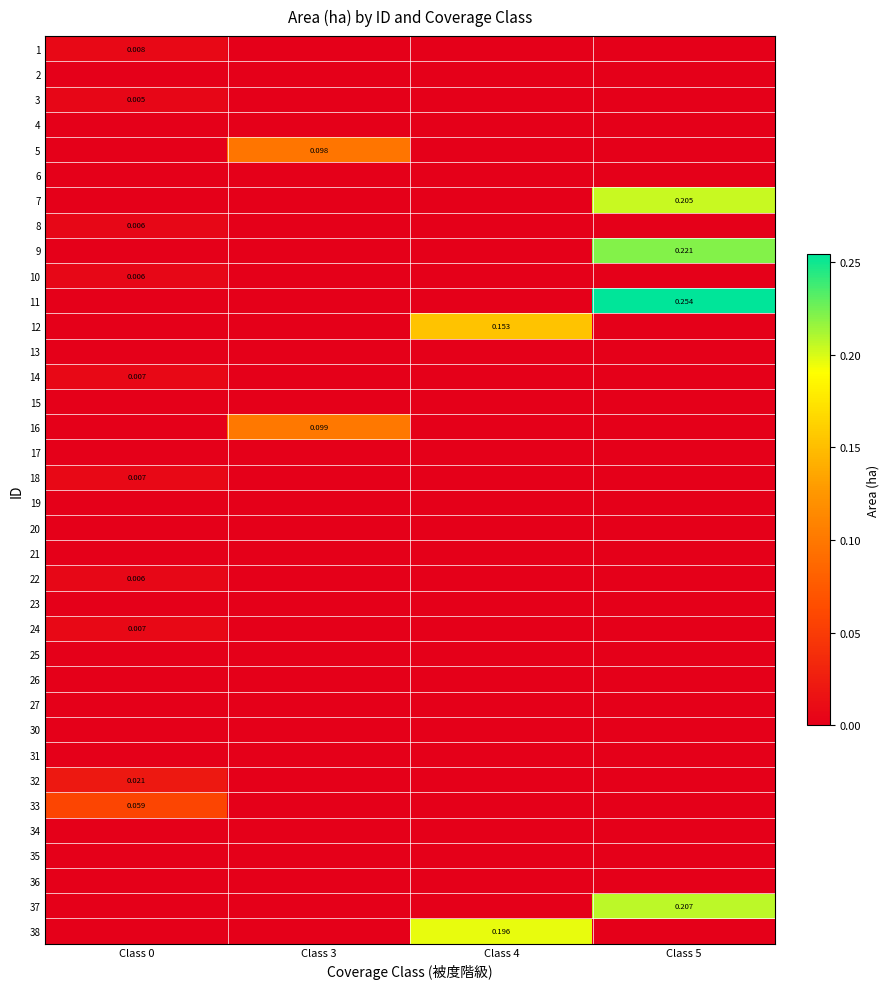

Which category has the highest value in the 15 series?

Class 0